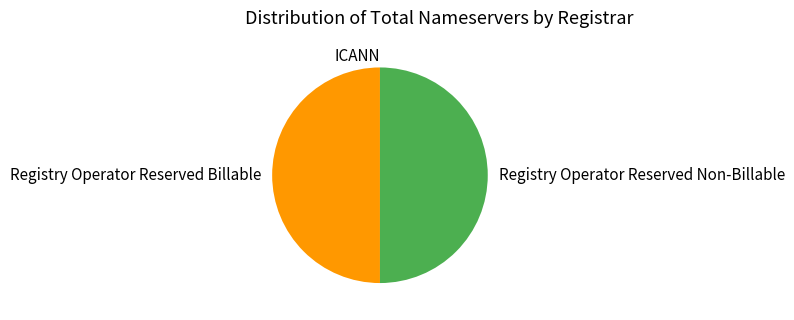

Combined, do Registry Operator Reserved Non-Billable and Registry Operator Reserved Billable account for over 50%?

Yes